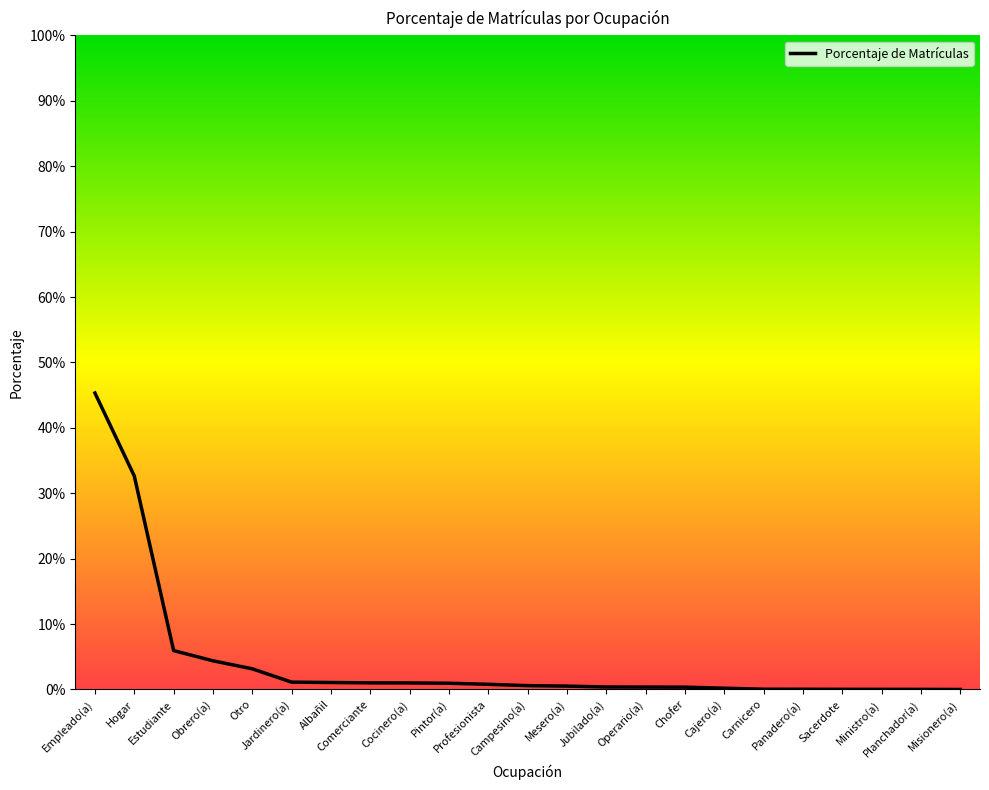

What is the difference between the maximum and minimum values?

45.3